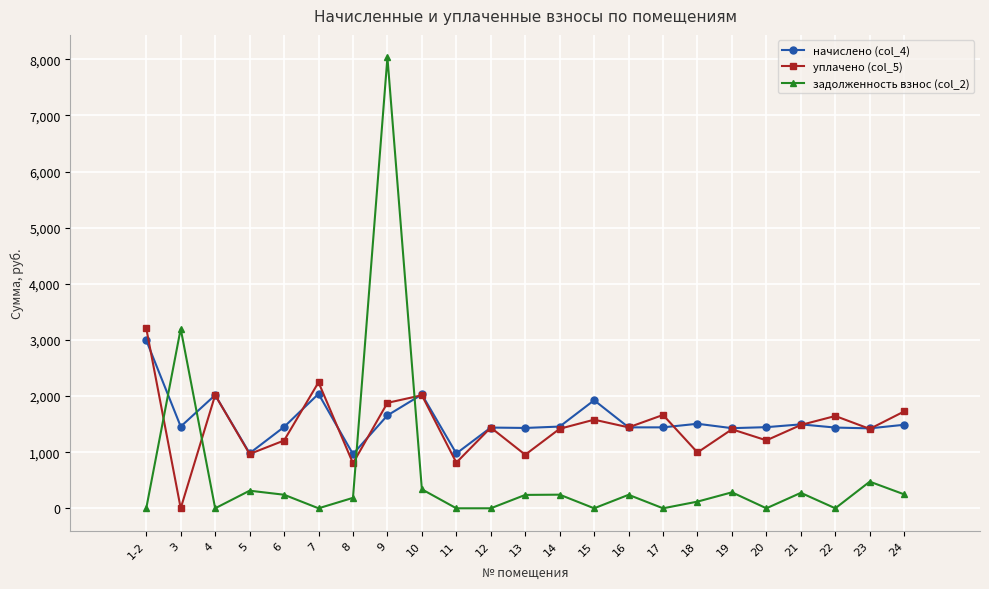

Is the value of уплачено (col_5) at 15 greater than the value of начислено (col_4) at 4?

No